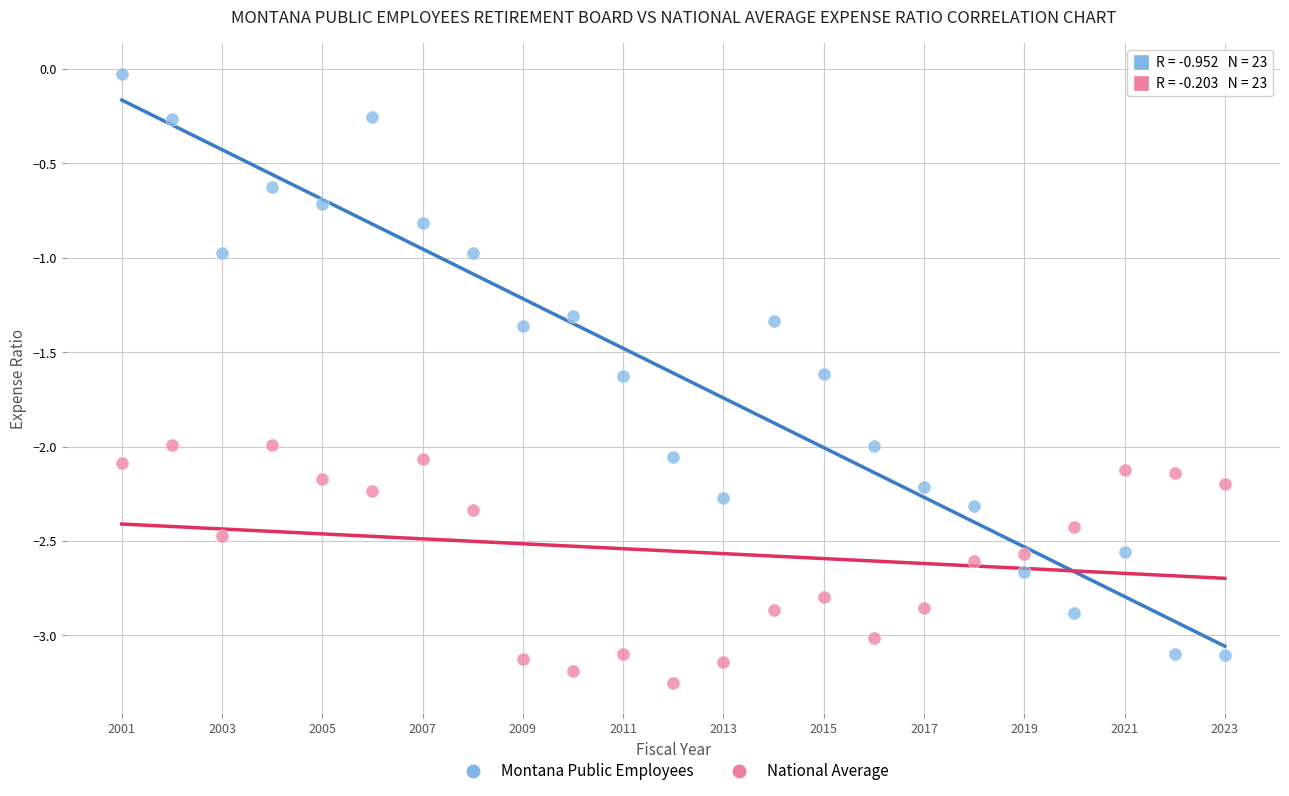

Across all data points, what is the range of Y values (max minus min)?

3.2